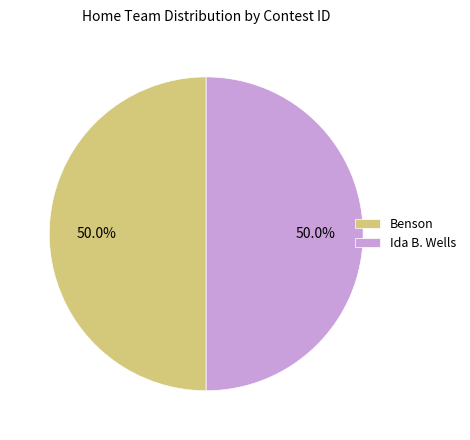

To the nearest percent, what portion does Ida B. Wells represent?

50%